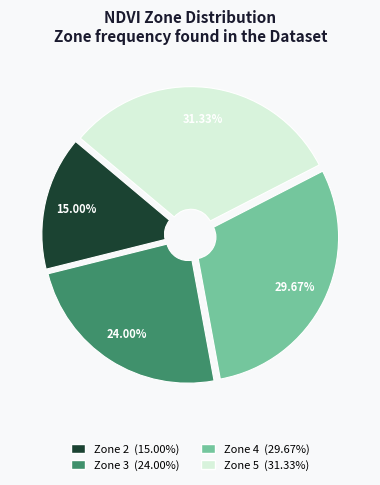

Rank the categories by value from lowest to highest.

Zone 2, Zone 3, Zone 4, Zone 5